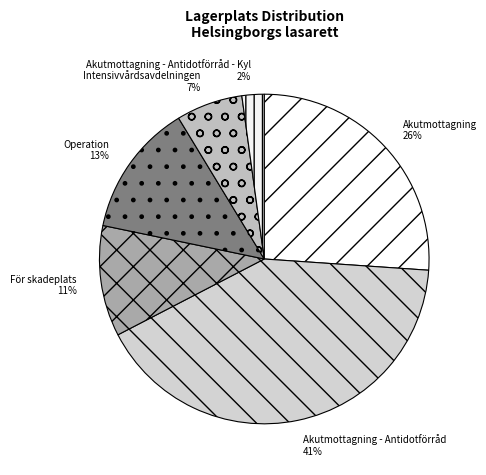

Does Operation represent more than half of the total?

No